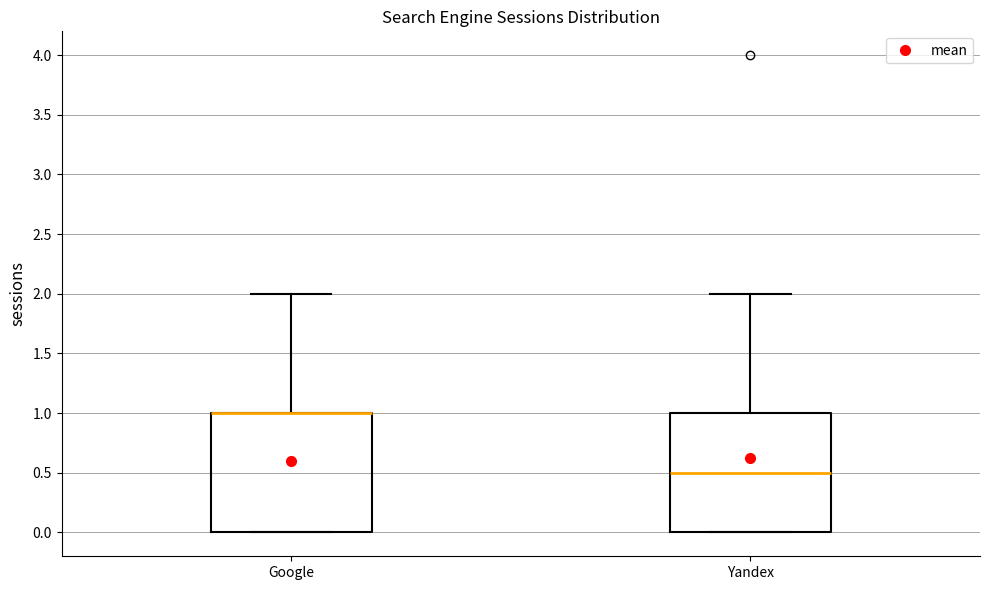

Reading left to right, read every box against the y-axis: the position of its median line, the range the box covers, and the ends of its whiskers. The values are not printed on the chart, so give them approximately, as read against the axis.

Google: median 1.0 (drawn on the box's upper edge), box 0.0 to 1.0, whiskers 0.0 to 2.0
Yandex: median 0.5, box 0.0 to 1.0, whiskers 0.0 to 2.0